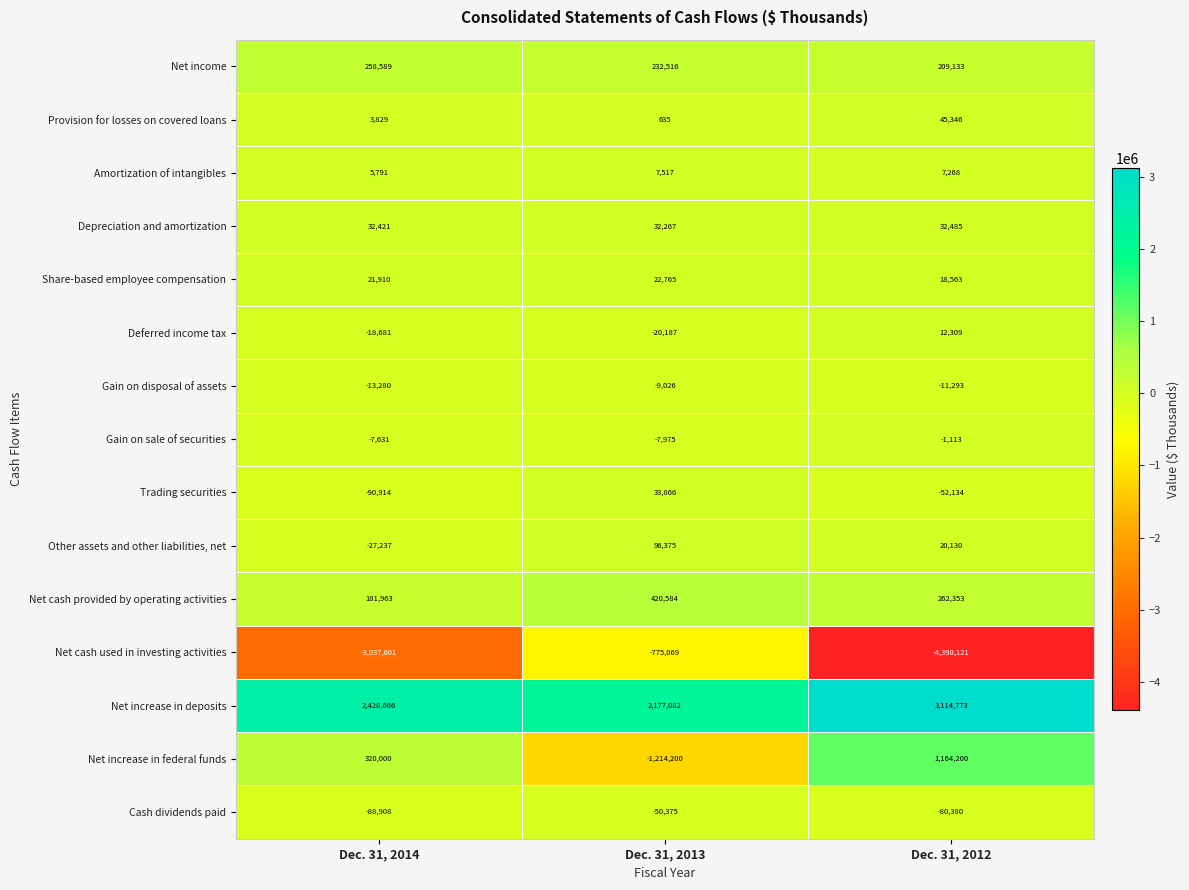

At which category does the chart reach its peak across all series?

Dec. 31, 2012